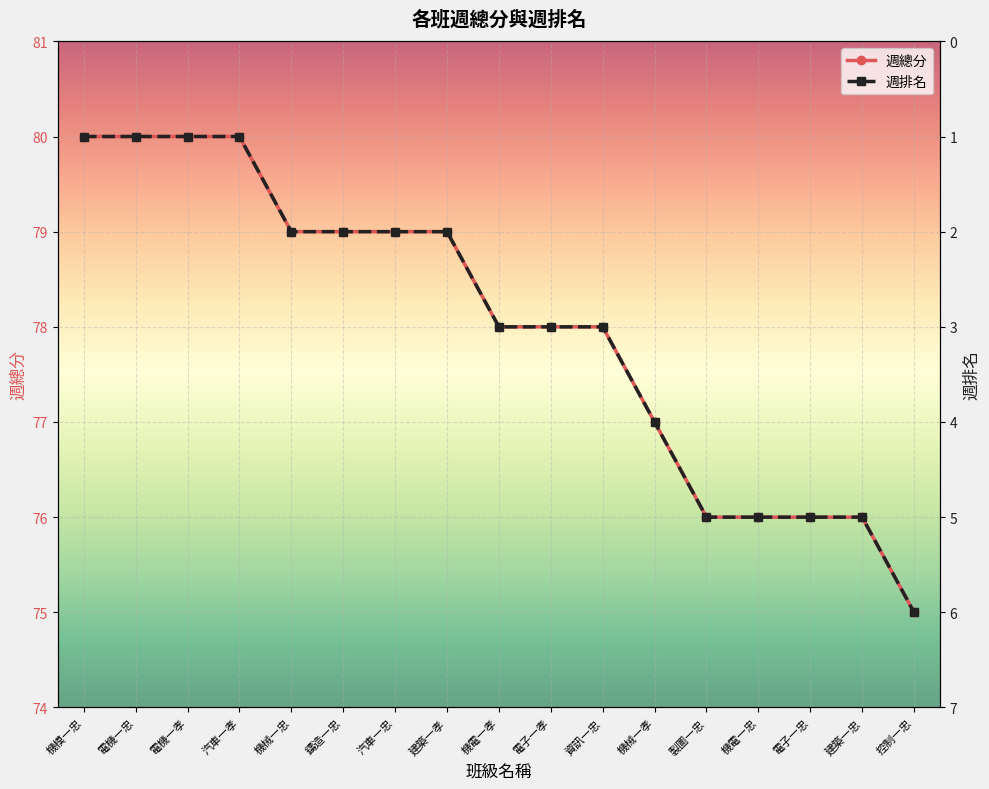

Is this an area chart (filled region under the line)?

No